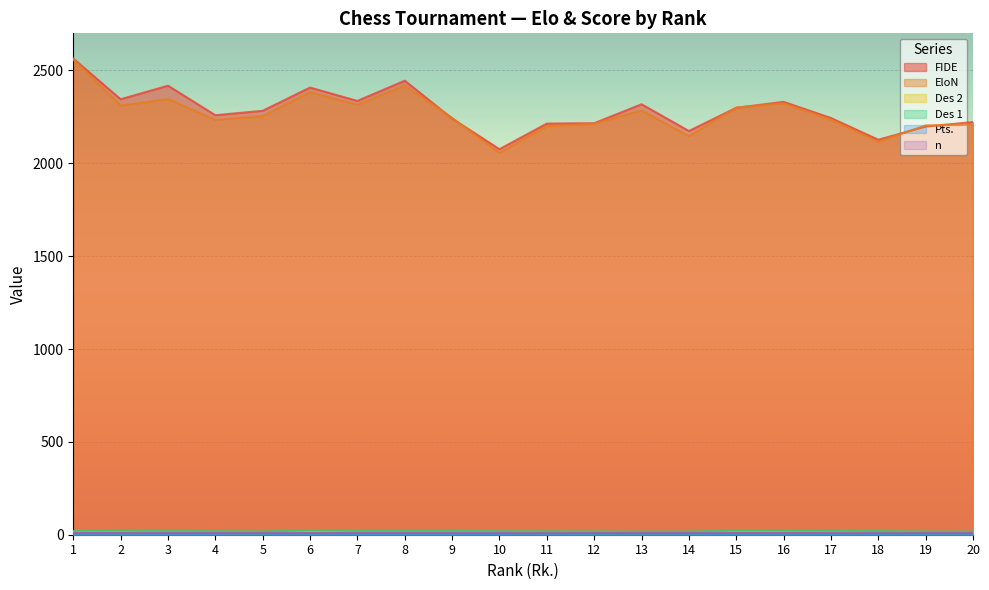

What is the average value of the Des 2 series?

14.5